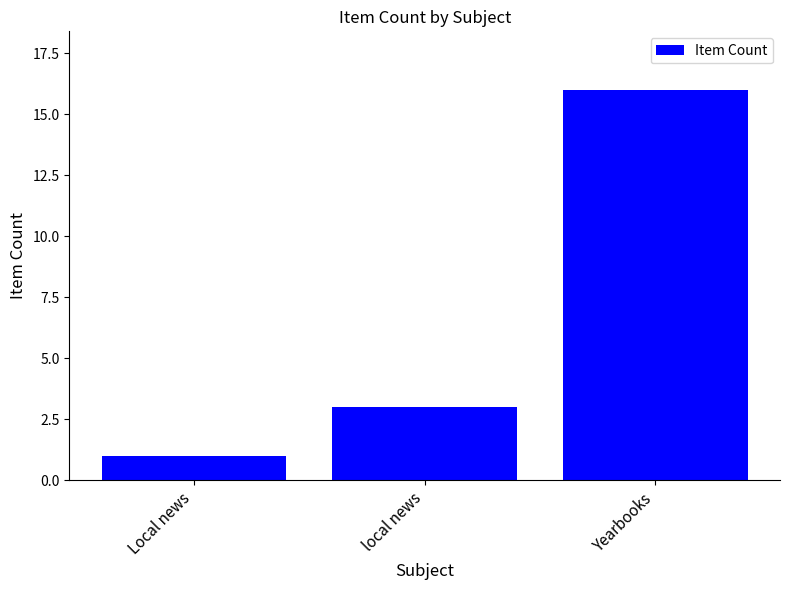

The value at Yearbooks is 16. True or false?

True